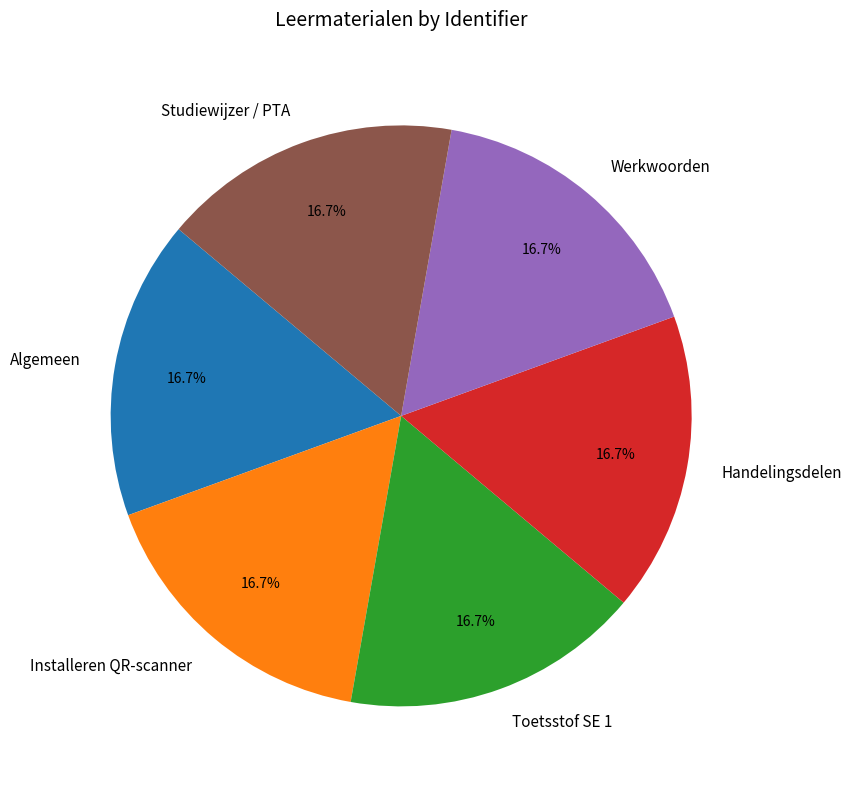

True or false: Algemeen accounts for 7% of the total.

False